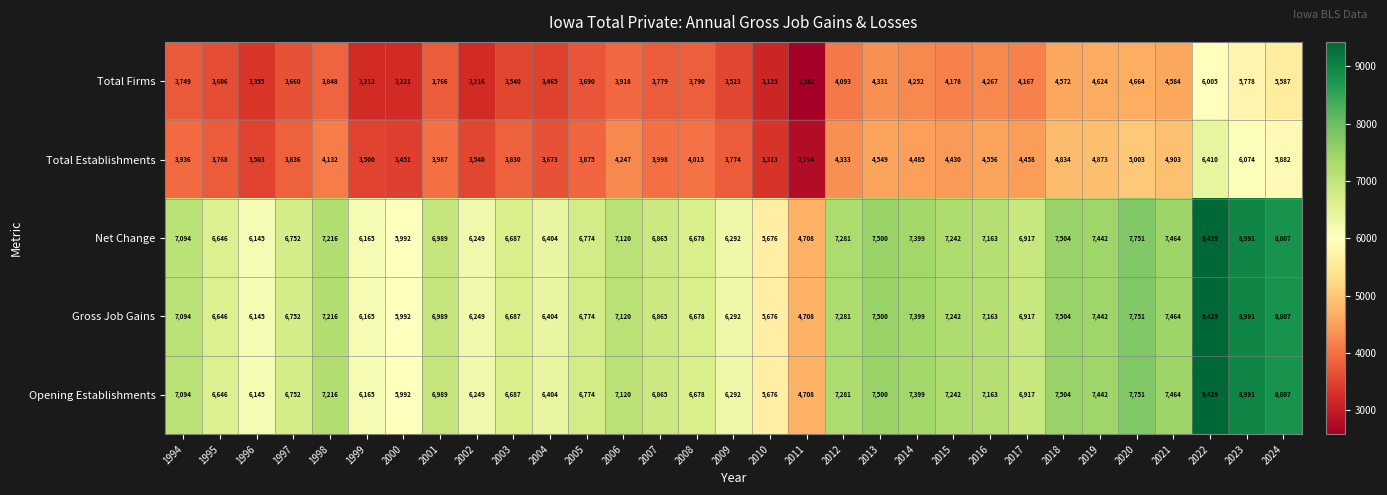

List the labels in order of Gross Job Gains value, largest first.

2022, 2023, 2024, 2020, 2018, 2013, 2021, 2019, 2014, 2012, 2015, 1998, 2016, 2006, 1994, 2001, 2017, 2007, 2005, 1997, 2003, 2008, 1995, 2004, 2009, 2002, 1999, 1996, 2000, 2010, 2011